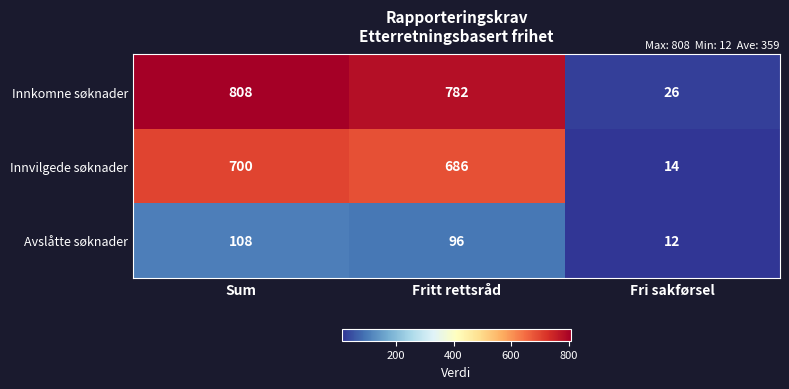

Which series has the largest total across all categories?

Innkomne søknader